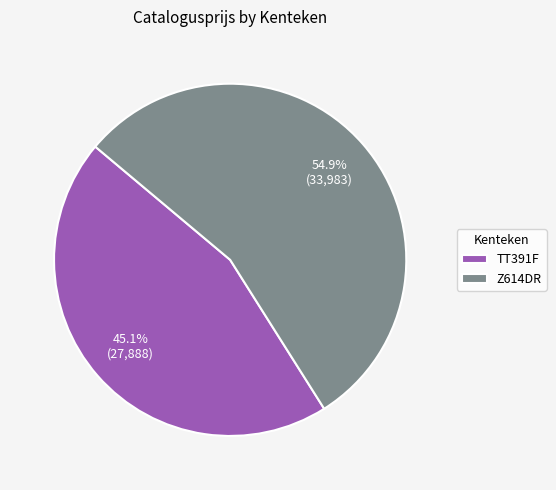

How many segments does this pie chart have?

2